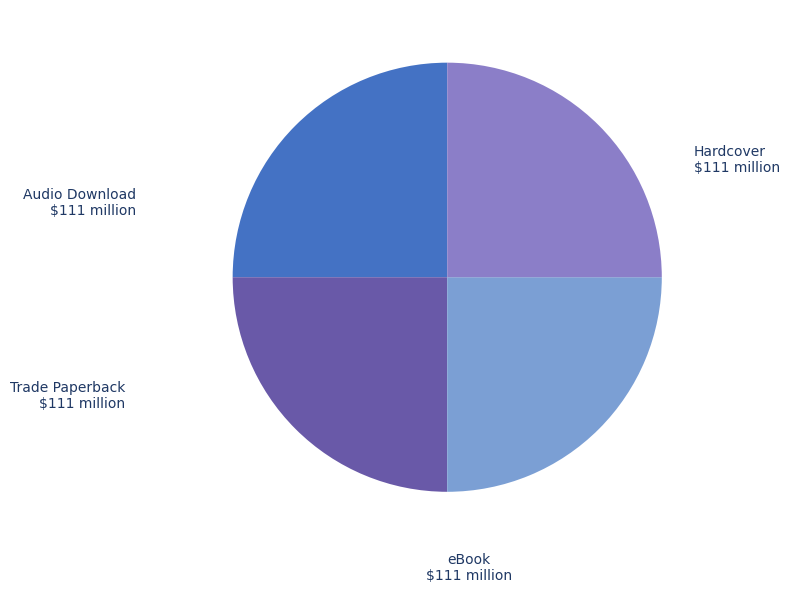

Does Trade Paperback represent more than half of the total?

No